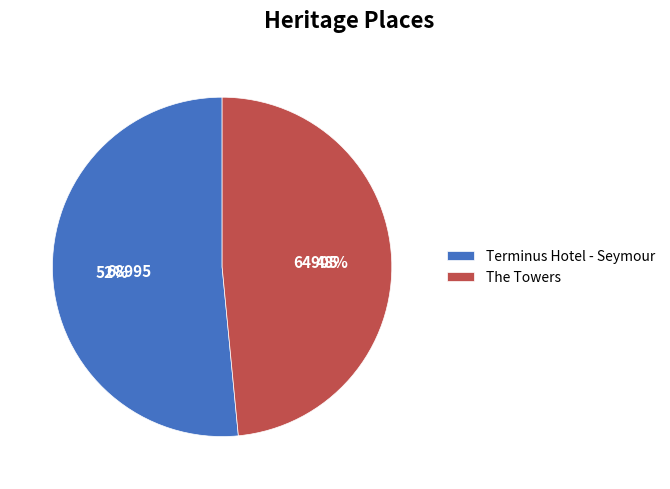

Which category has the biggest portion of the pie?

Terminus Hotel - Seymour